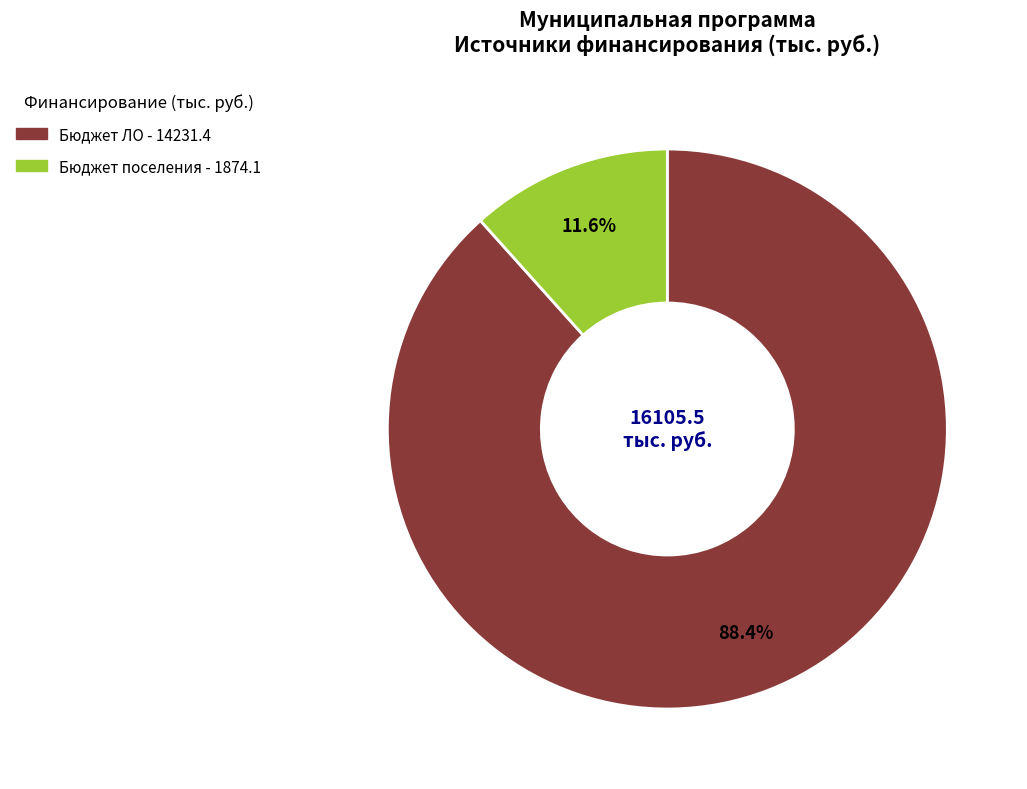

Count the number of slices in the pie.

2